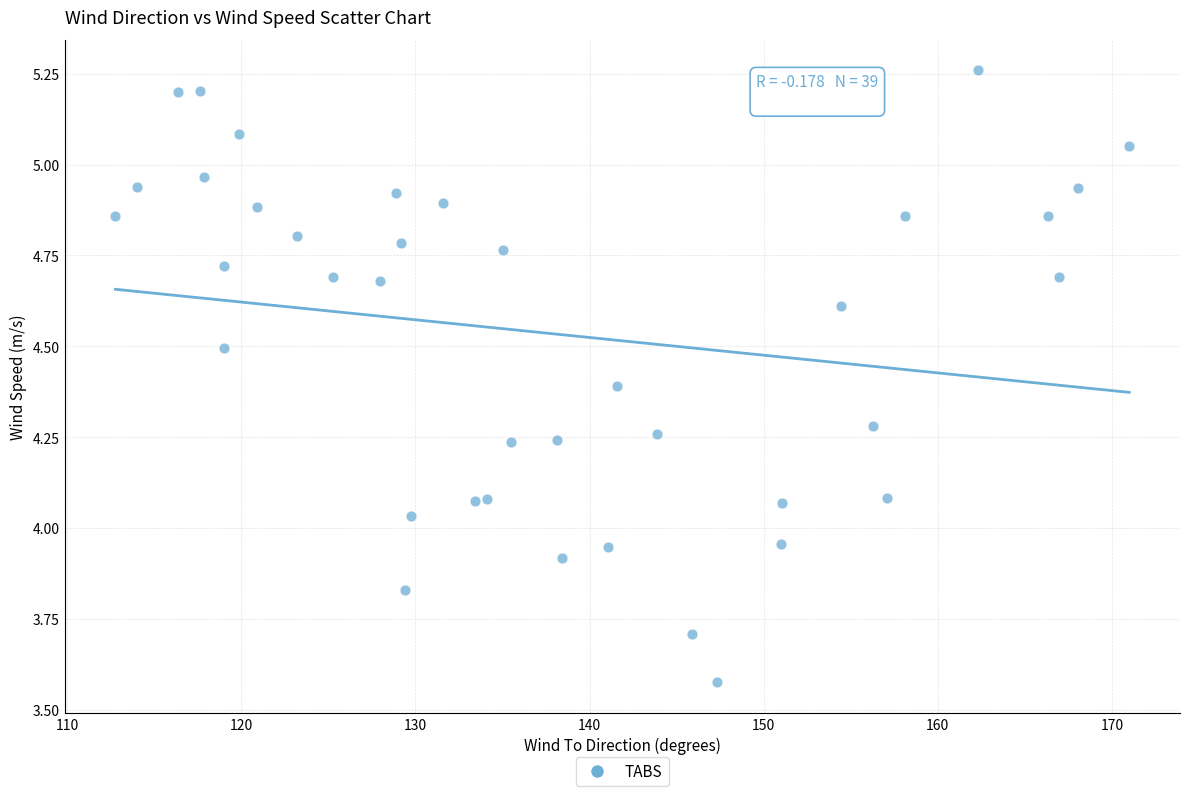

What is the range of X values (max minus min)?

58.2